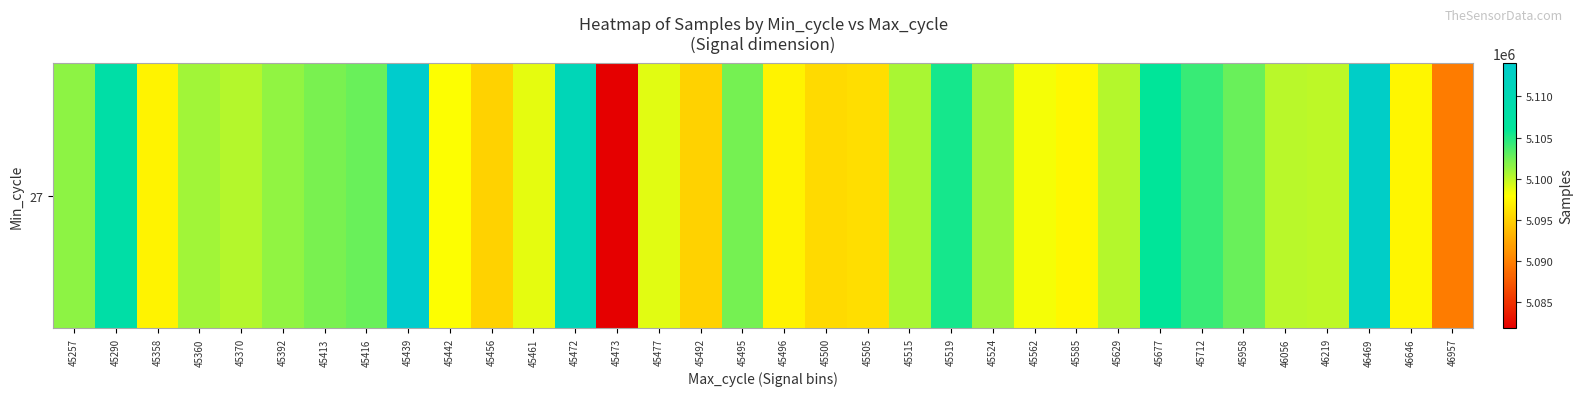

Which category has the lowest value across all series?

45473